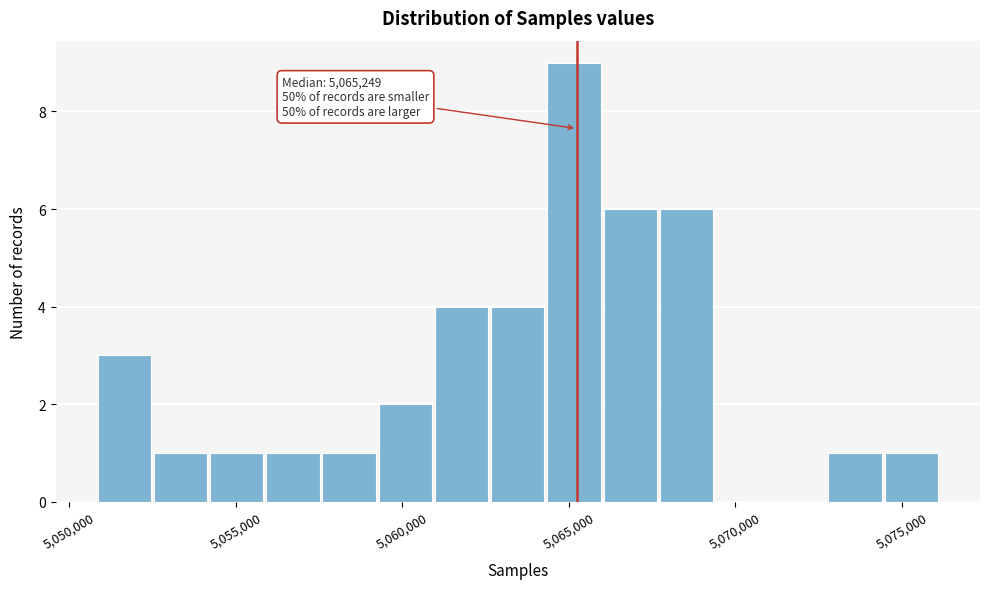

Around what value on the x-axis is the tallest bar? Give the approximate position of its centre, as read against the axis.

5065000